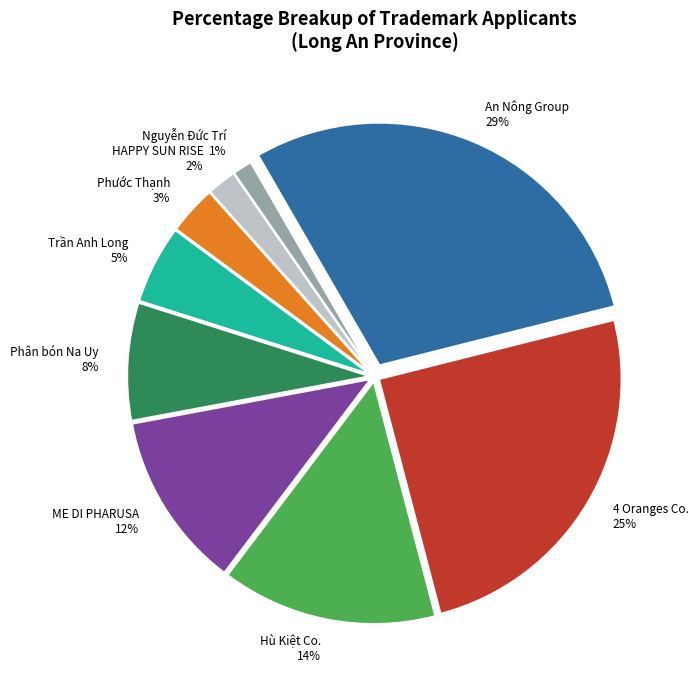

True or false: ME DI PHARUSA 12% accounts for 26% of the total.

False